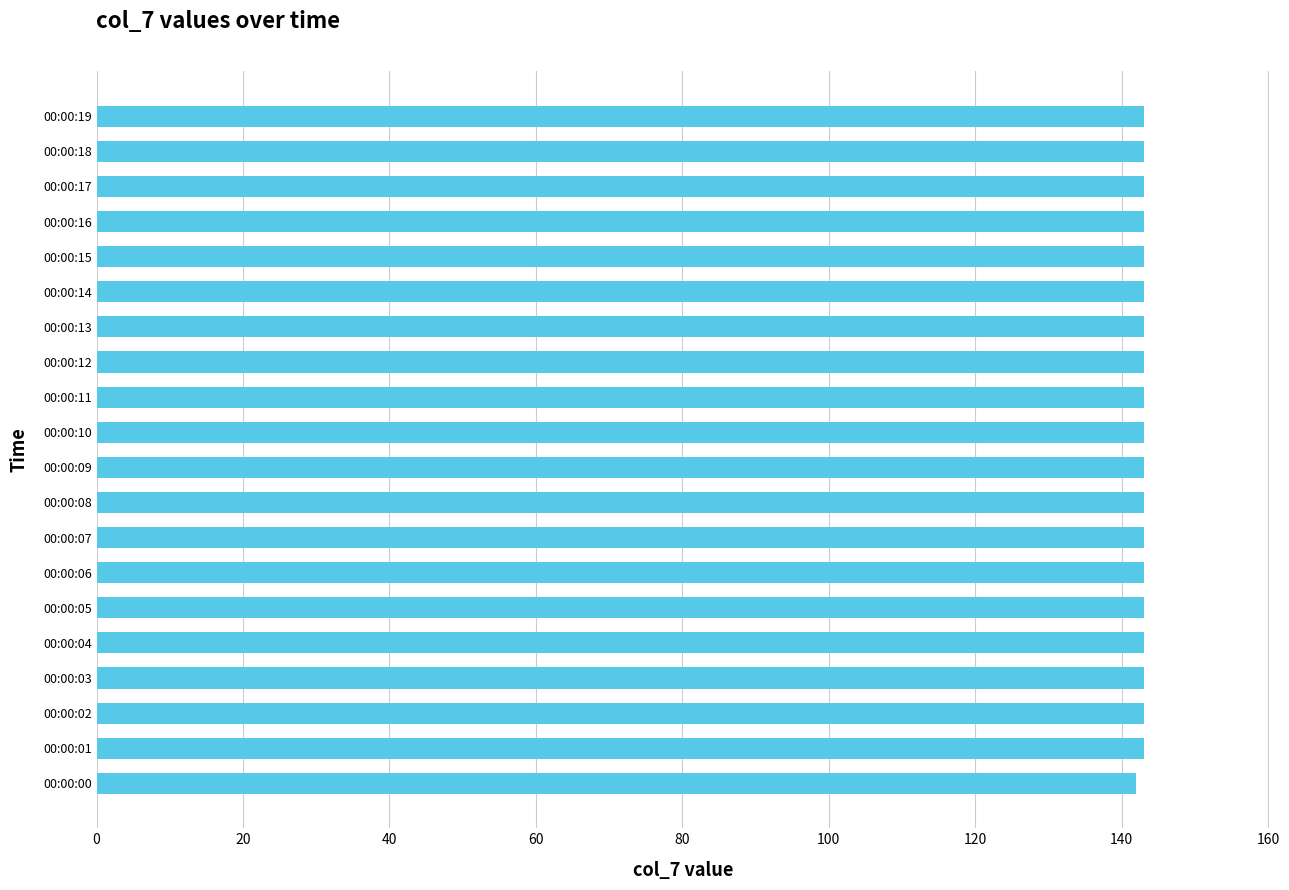

Is it true that the value at 00:00:05 is 66?

False